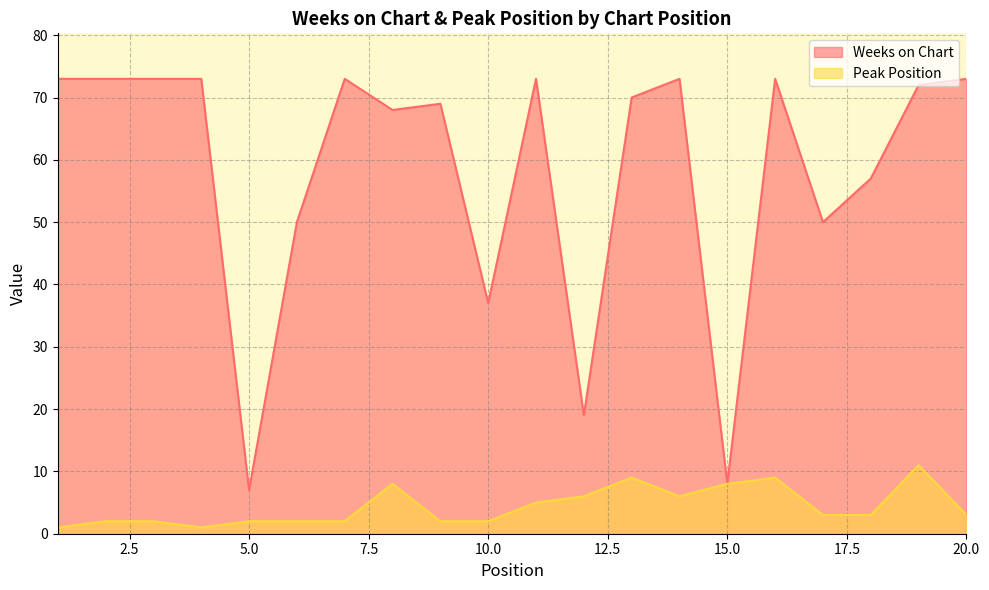

True or false: Weeks on Chart and Peak Position intersect in this chart.

False